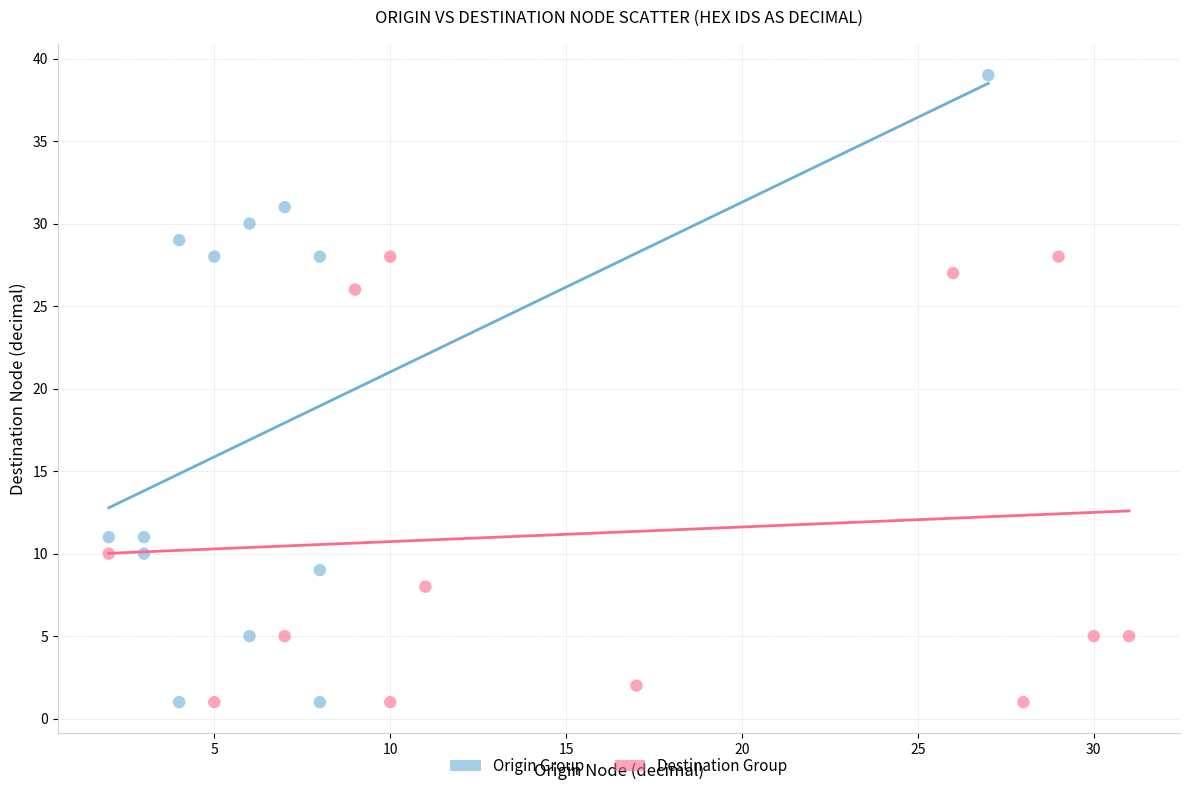

What are all the series names shown in the legend?

Origin Group, Destination Group